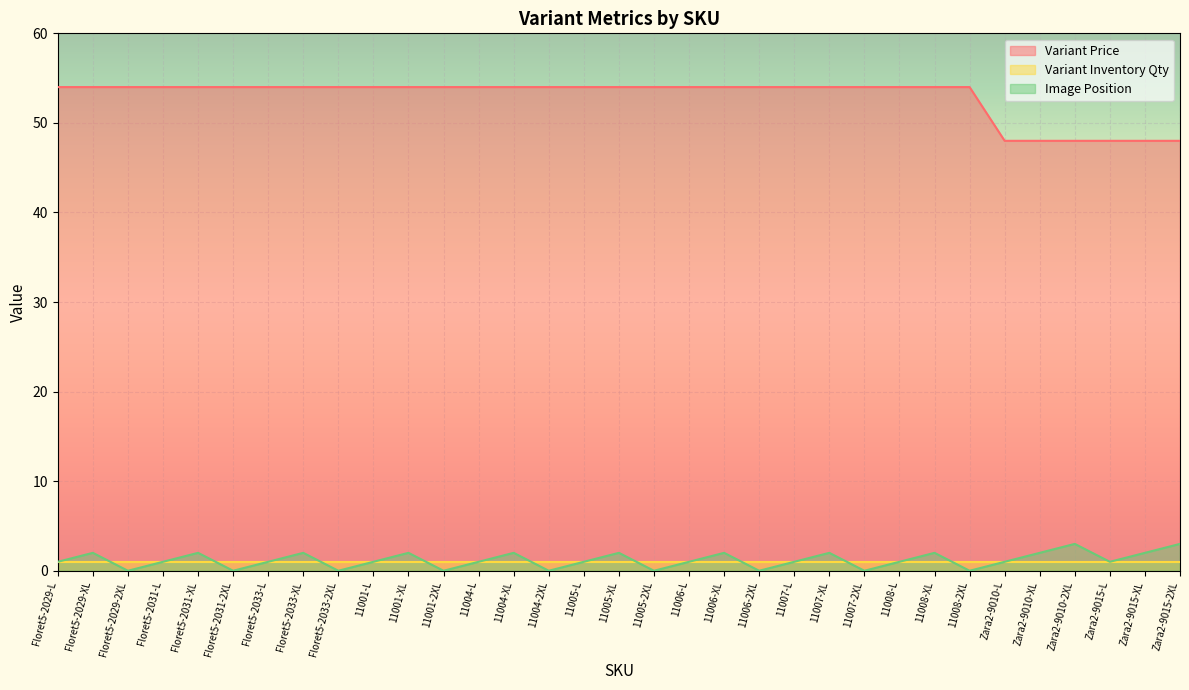

What is the average value of the Image Position series?

1